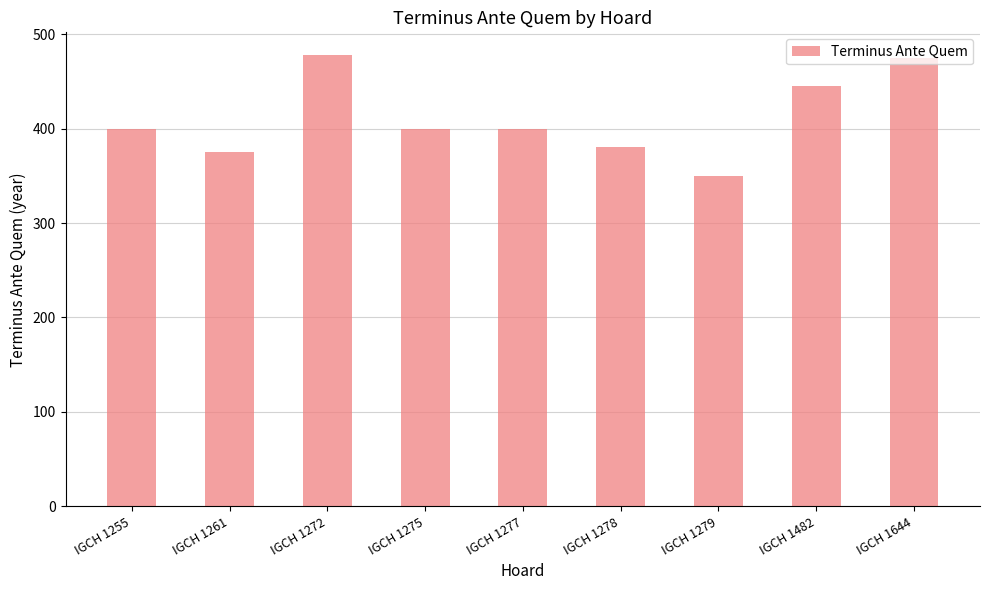

Reading left to right, transcribe all the data shown in this chart.

IGCH 1255=400	IGCH 1261=375	IGCH 1272=478	IGCH 1275=400	IGCH 1277=400	IGCH 1278=380	IGCH 1279=350	IGCH 1482=445	IGCH 1644=475